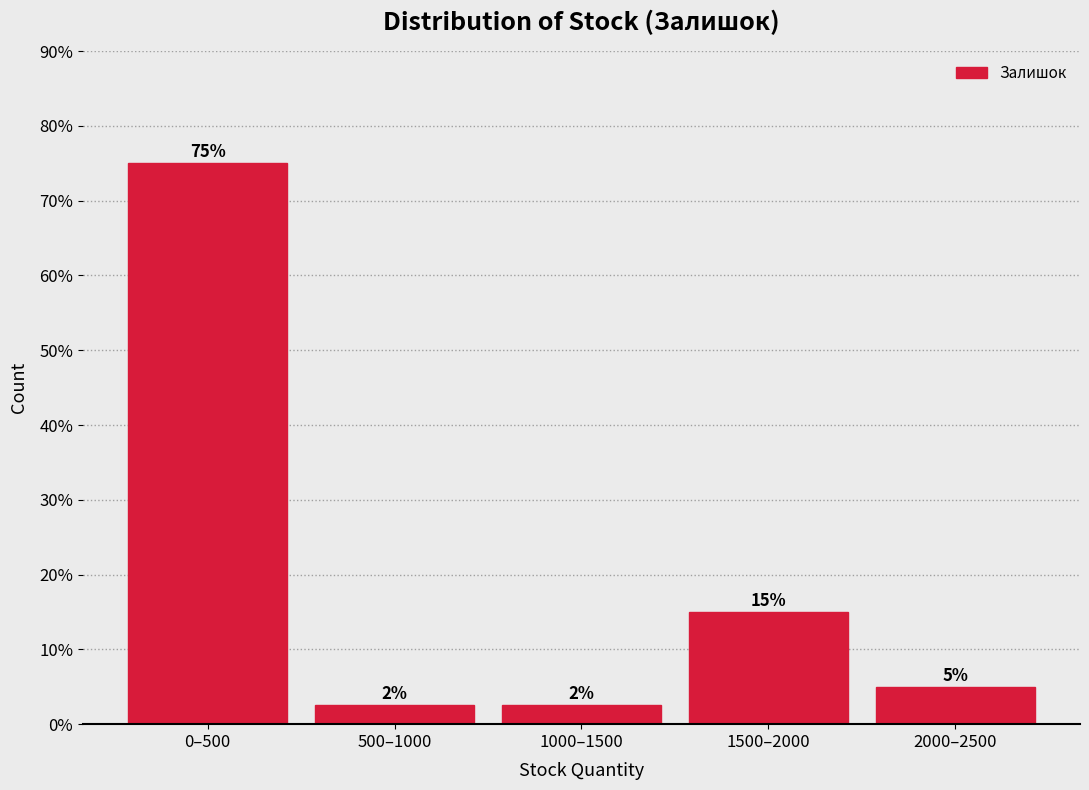

True or false: the data shows 15.0 at 1500–2000.

True